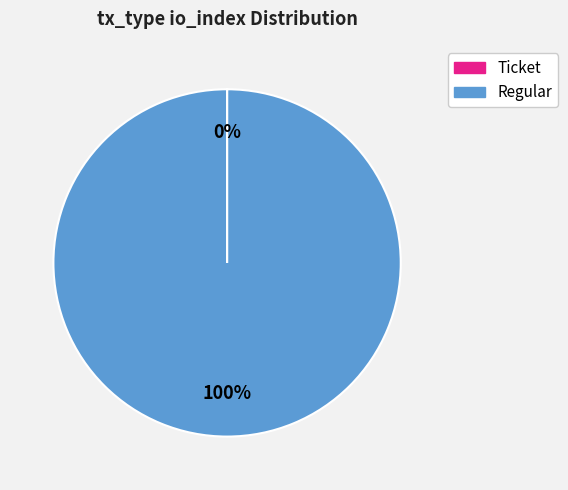

Does any single category account for the majority?

Yes